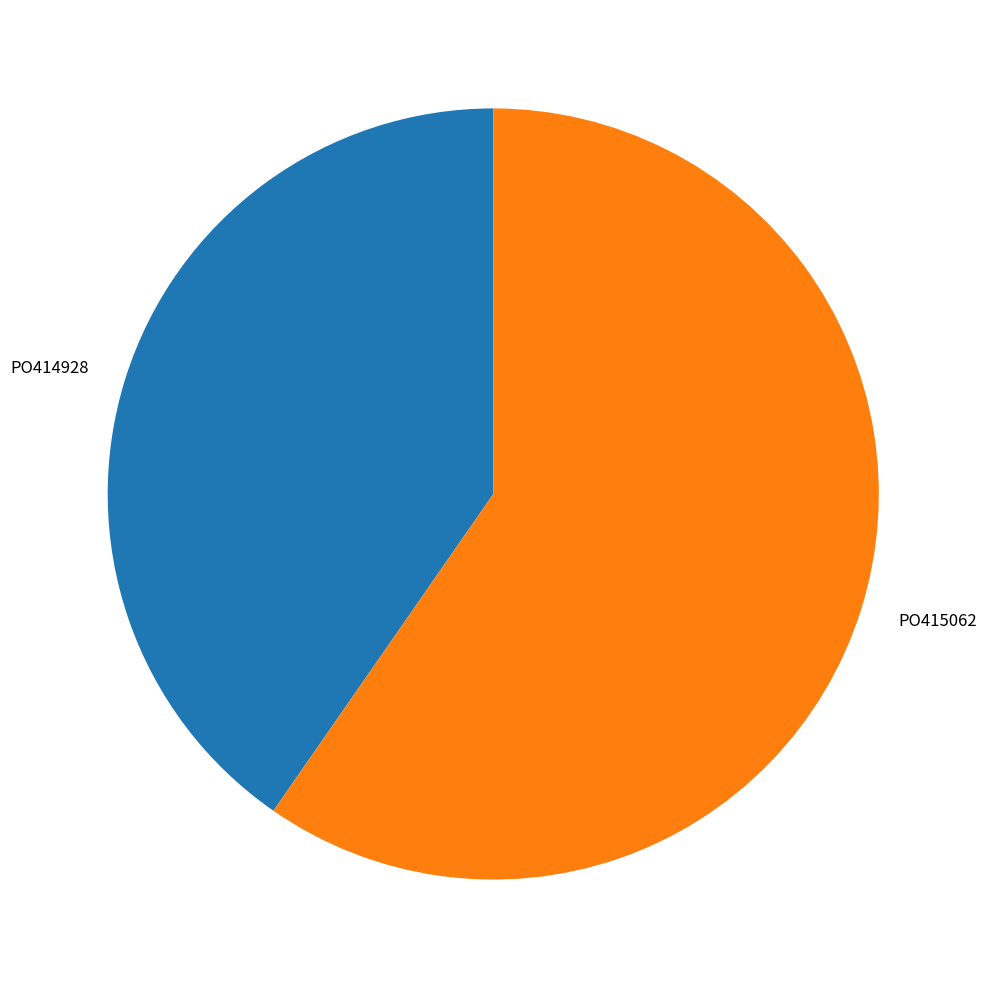

Rank the categories by value from highest to lowest.

PO415062, PO414928